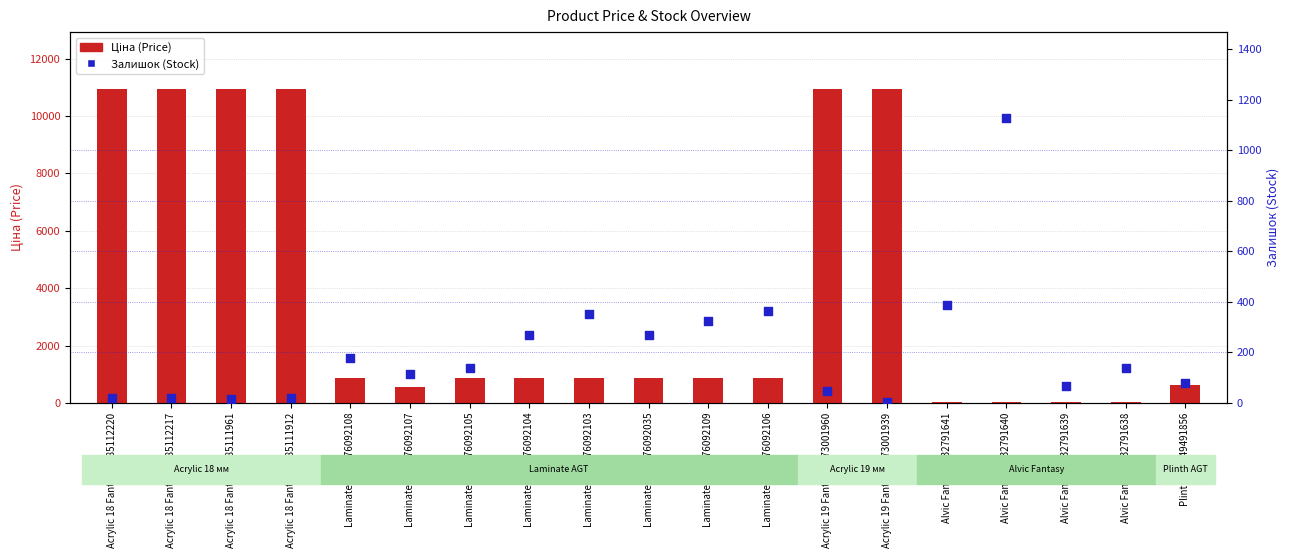

Which series has the largest total across all categories?

Ціна (Price)